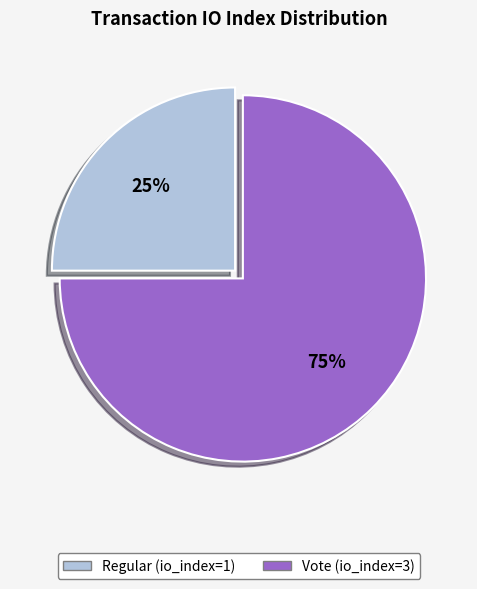

Count the number of slices in the pie.

2